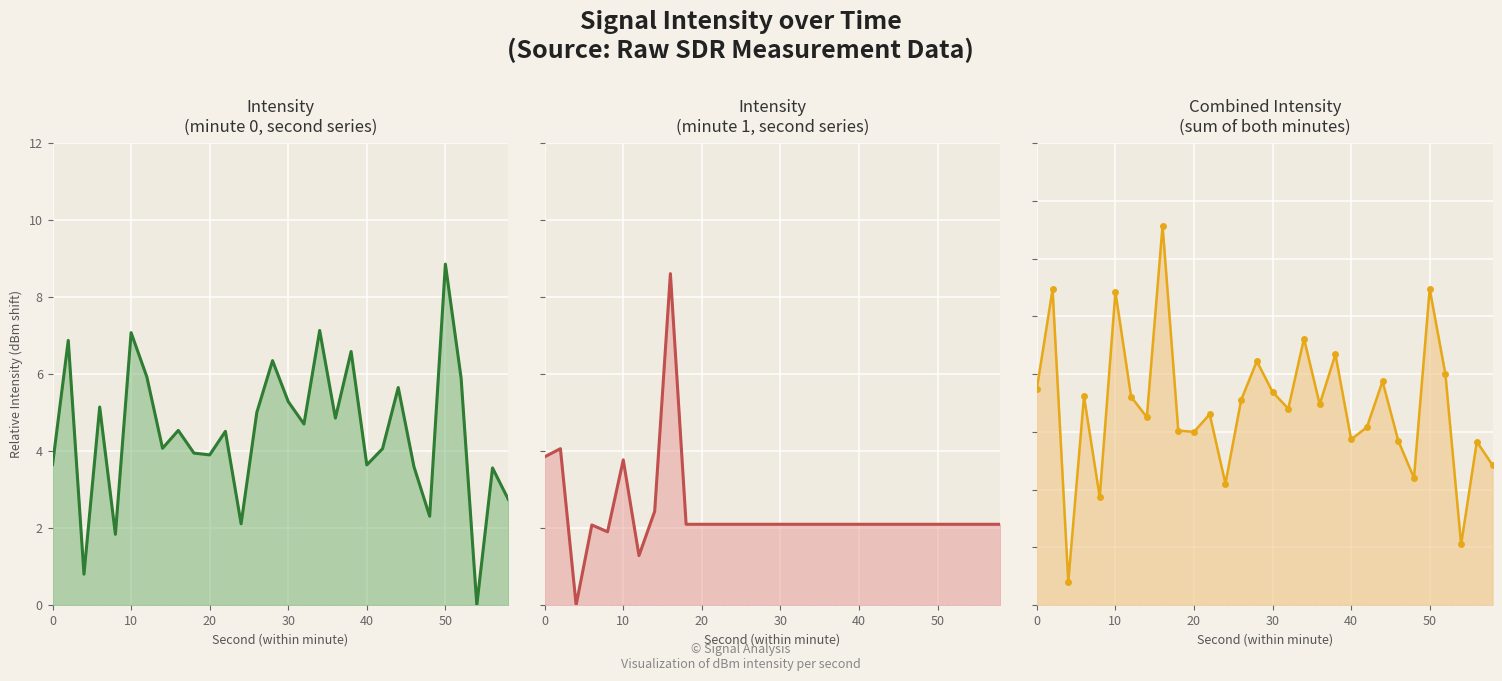

In Combined Intensity (sum of both minutes) line, how many points are lower than both neighbors (excluding endpoints)?

10